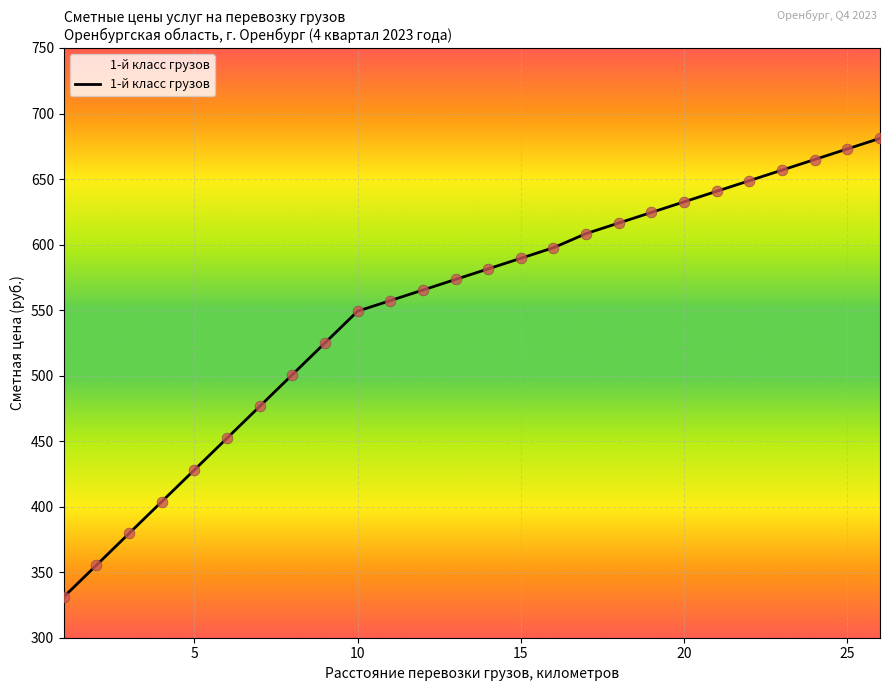

What is the smallest value displayed?

331.1